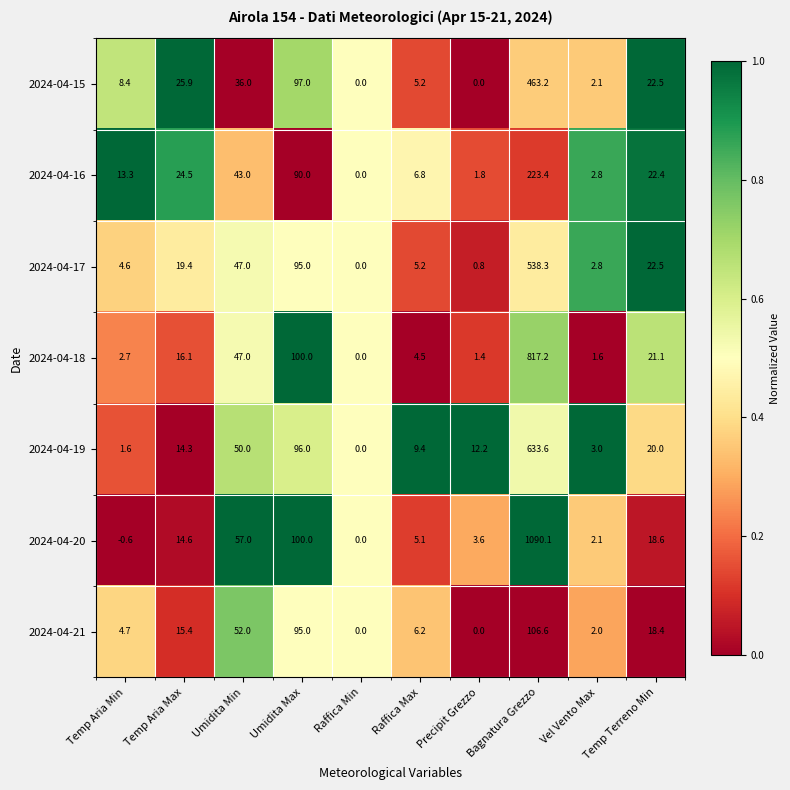

Which series has the largest total across all categories?

2024-04-20